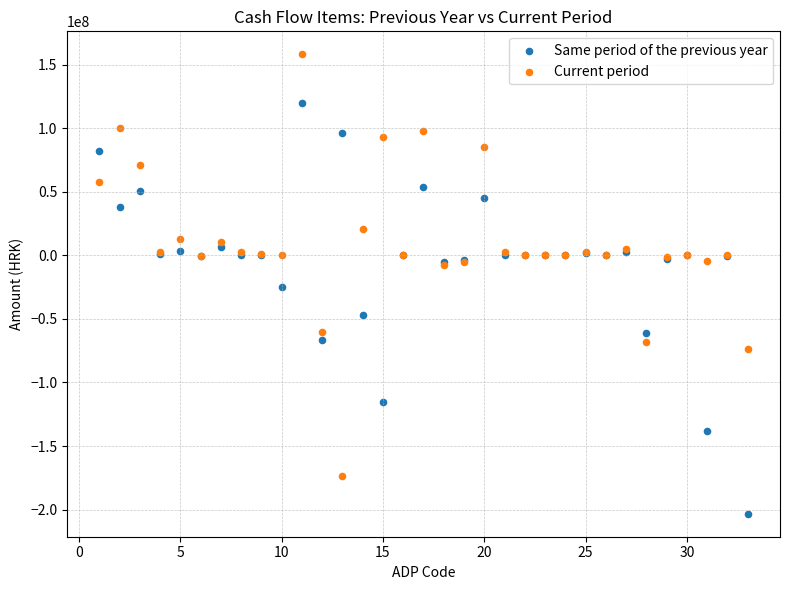

Which series contains the highest Y value?

Current period